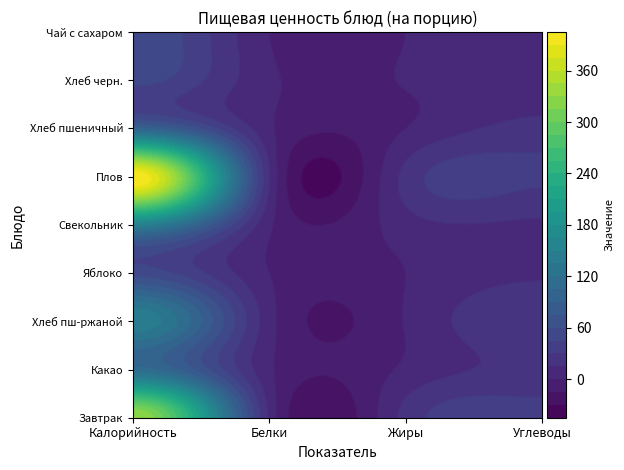

At how many categories does at least one series exceed 6?

4